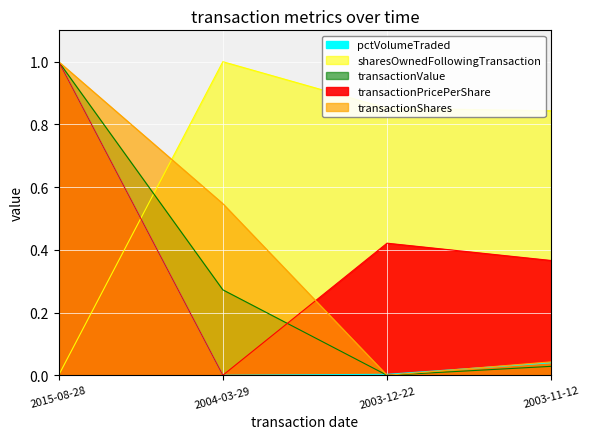

Which category has the lowest value in the transactionPricePerShare series?

2004-03-29